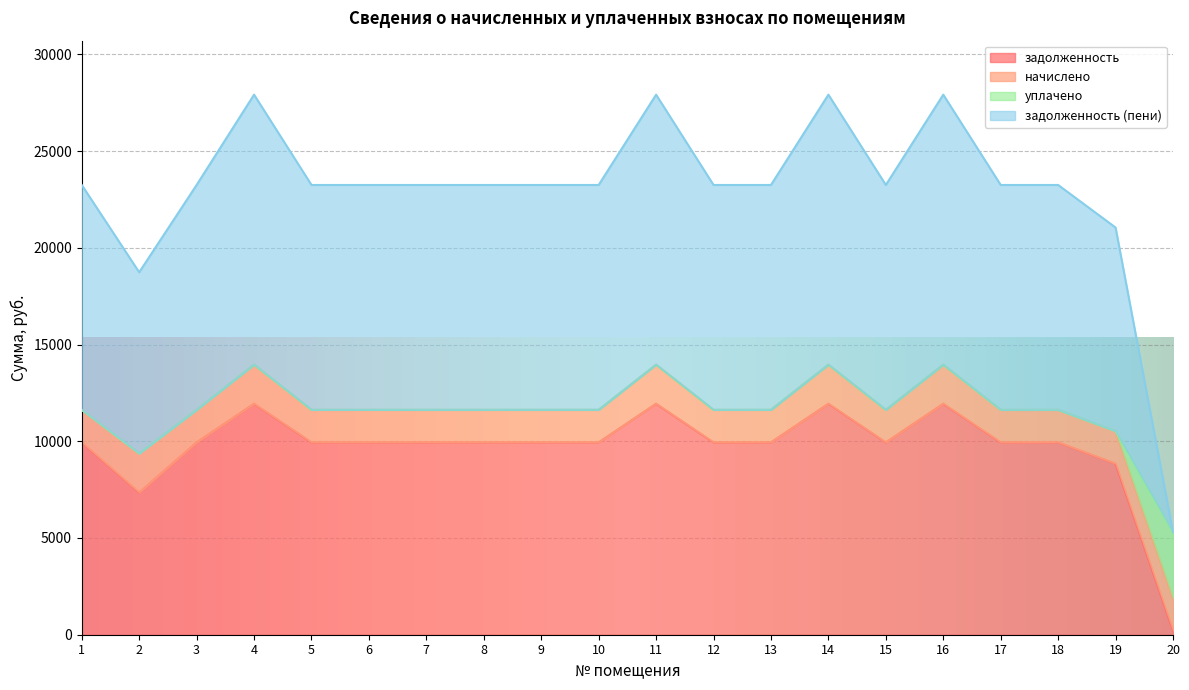

What are all the series names shown in the legend?

задолженность, начислено, уплачено, задолженность (пени)